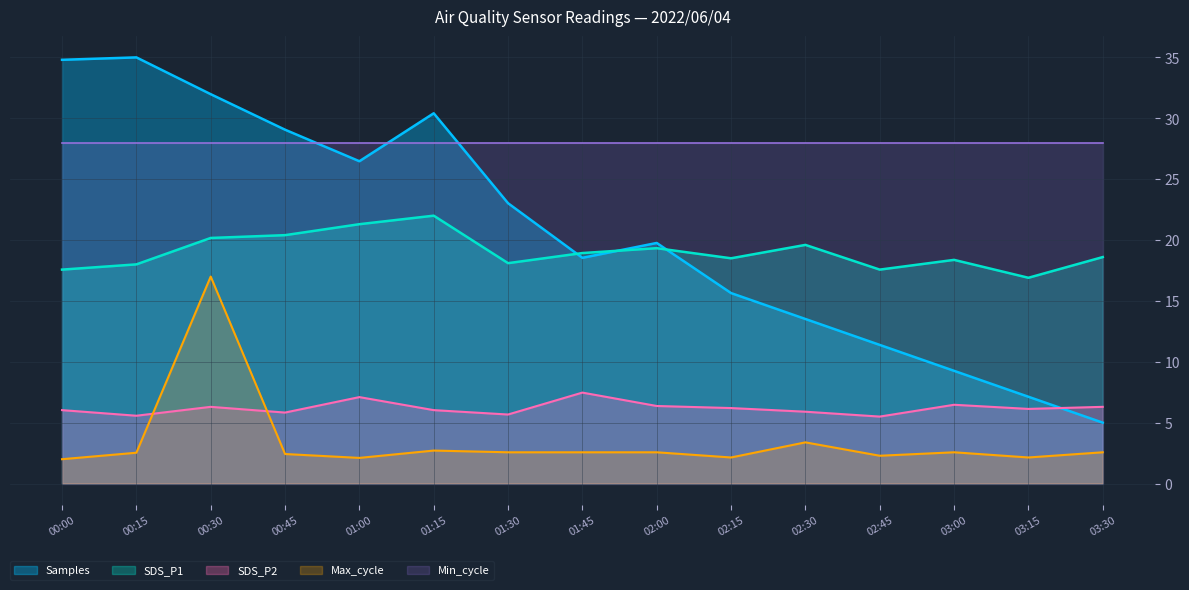

Count the number of data series in this chart.

5